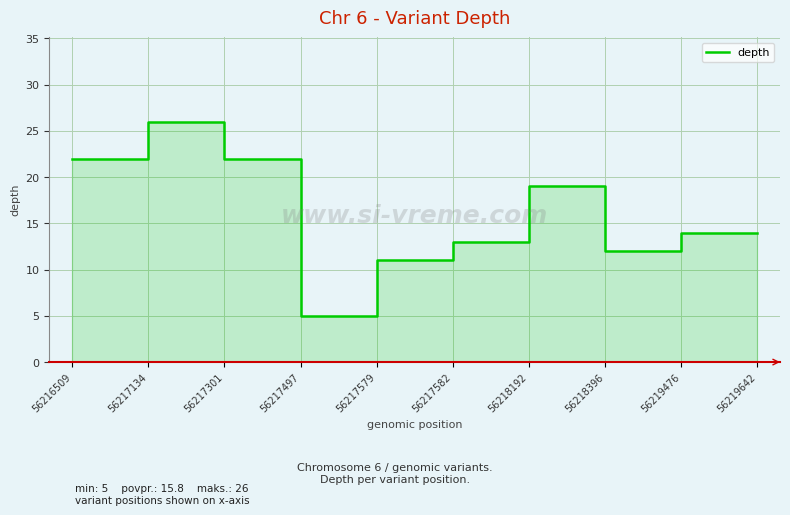

The chart shows a value of 3 at 56219476. True or false?

False